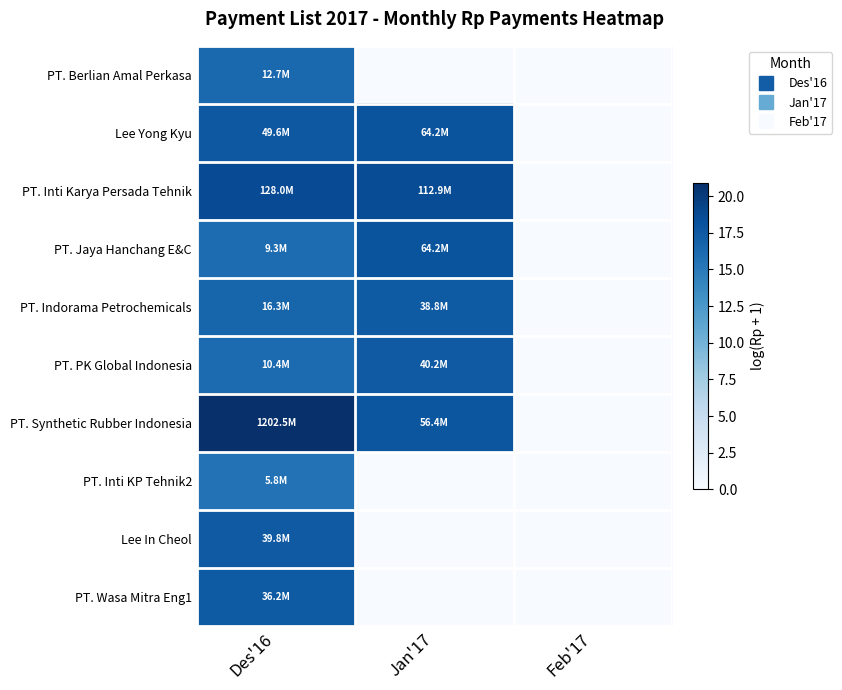

Reading left to right, extract all data points from this chart.

PT. Berlian Amal Perkasa: Des'16=16.4	Jan'17=0.0	Feb'17=0.0
Lee Yong Kyu: Des'16=17.7	Jan'17=18.0	Feb'17=0.0
PT. Inti Karya Persada Tehnik: Des'16=18.7	Jan'17=18.5	Feb'17=0.0
PT. Jaya Hanchang E&C: Des'16=16.1	Jan'17=18.0	Feb'17=0.0
PT. Indorama Petrochemicals: Des'16=16.6	Jan'17=17.5	Feb'17=0.0
PT. PK Global Indonesia: Des'16=16.2	Jan'17=17.5	Feb'17=0.0
PT. Synthetic Rubber Indonesia: Des'16=20.9	Jan'17=17.8	Feb'17=0.0
PT. Inti KP Tehnik2: Des'16=15.6	Jan'17=0.0	Feb'17=0.0
Lee In Cheol: Des'16=17.5	Jan'17=0.0	Feb'17=0.0
PT. Wasa Mitra Eng1: Des'16=17.4	Jan'17=0.0	Feb'17=0.0